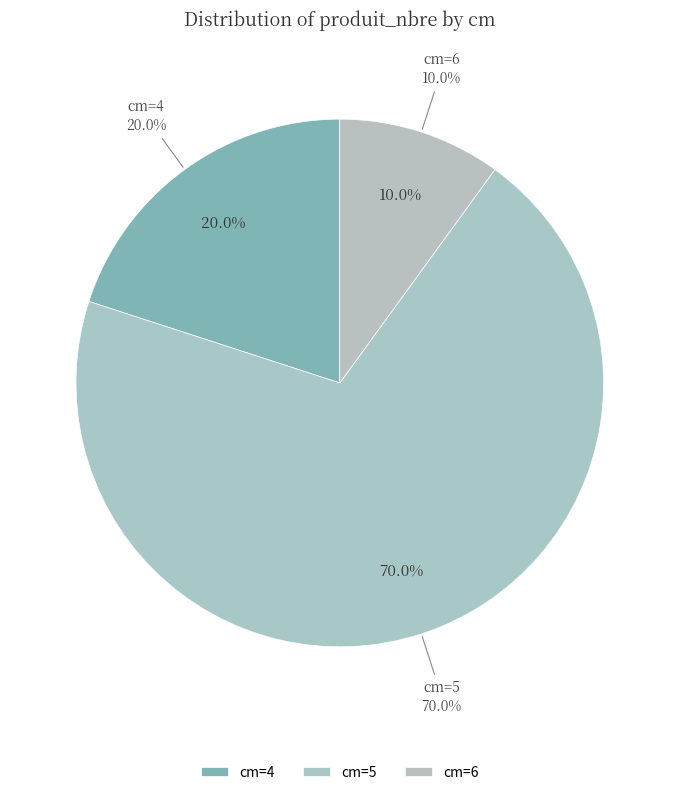

Is there a majority slice in this chart?

Yes